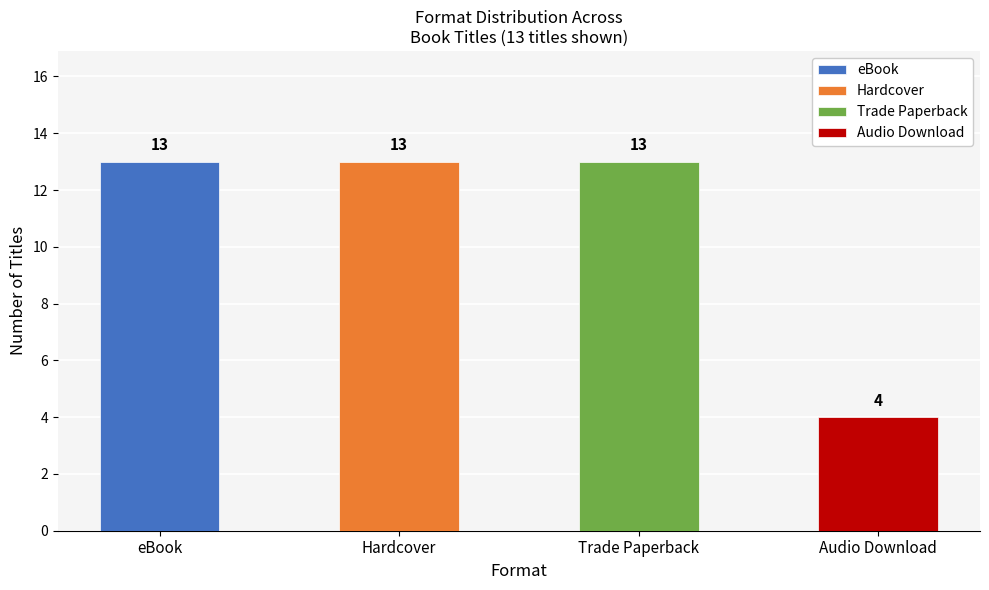

At which label is the value closest to 8?

Audio Download